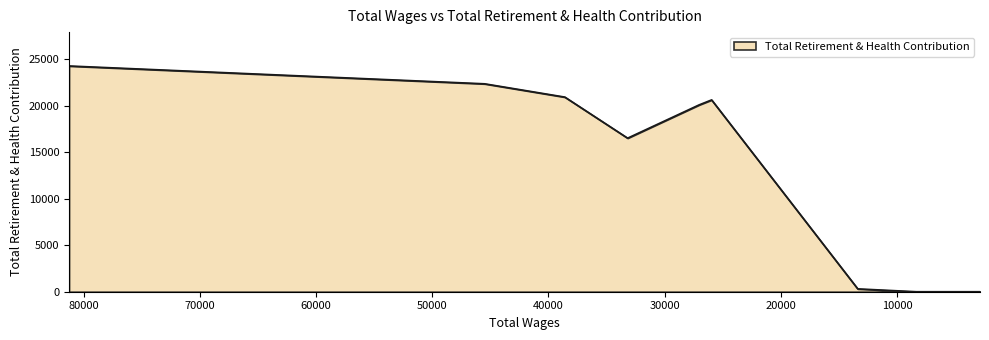

Reading left to right, transcribe all the data shown in this chart.

24279	22361	20932	16517	20097	20629	306	0	0	0	0	0